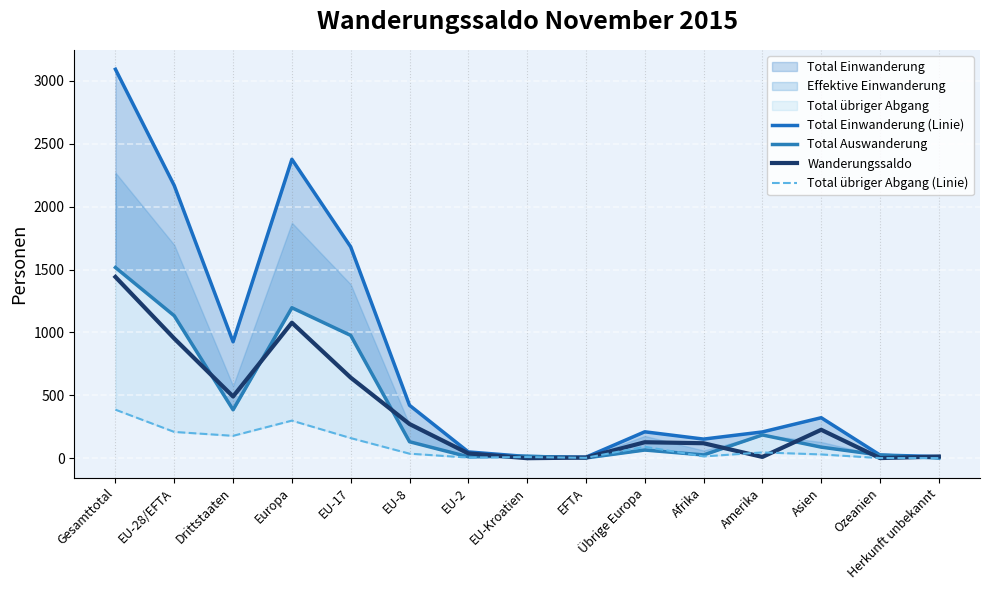

At which label is Total Auswanderung closest to 758?

EU-17